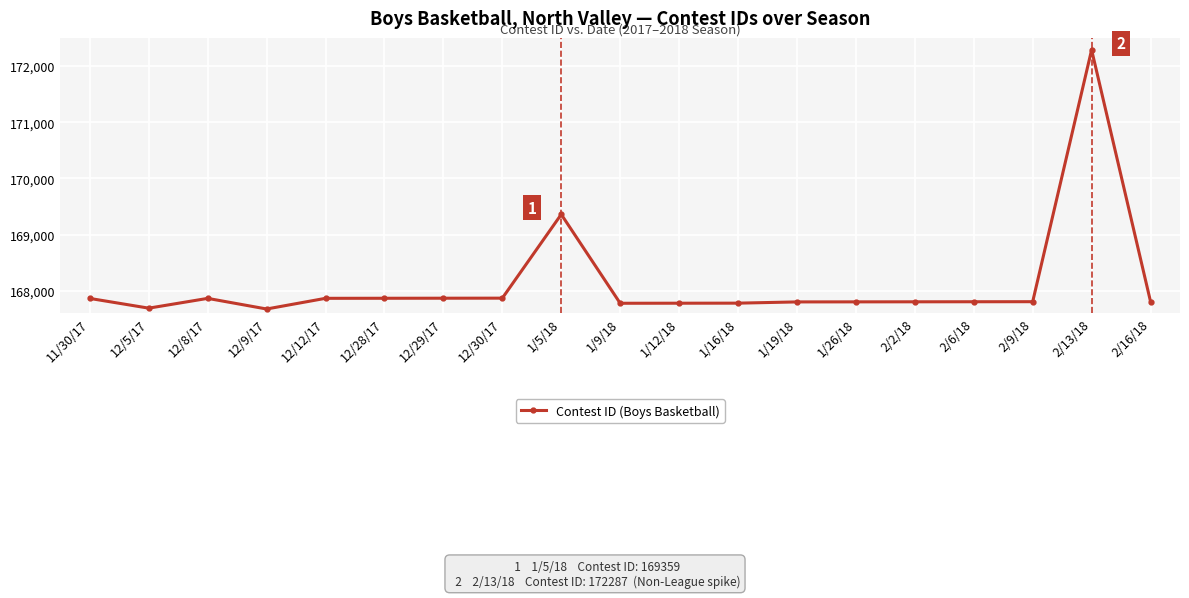

What is the smallest value displayed?

167675